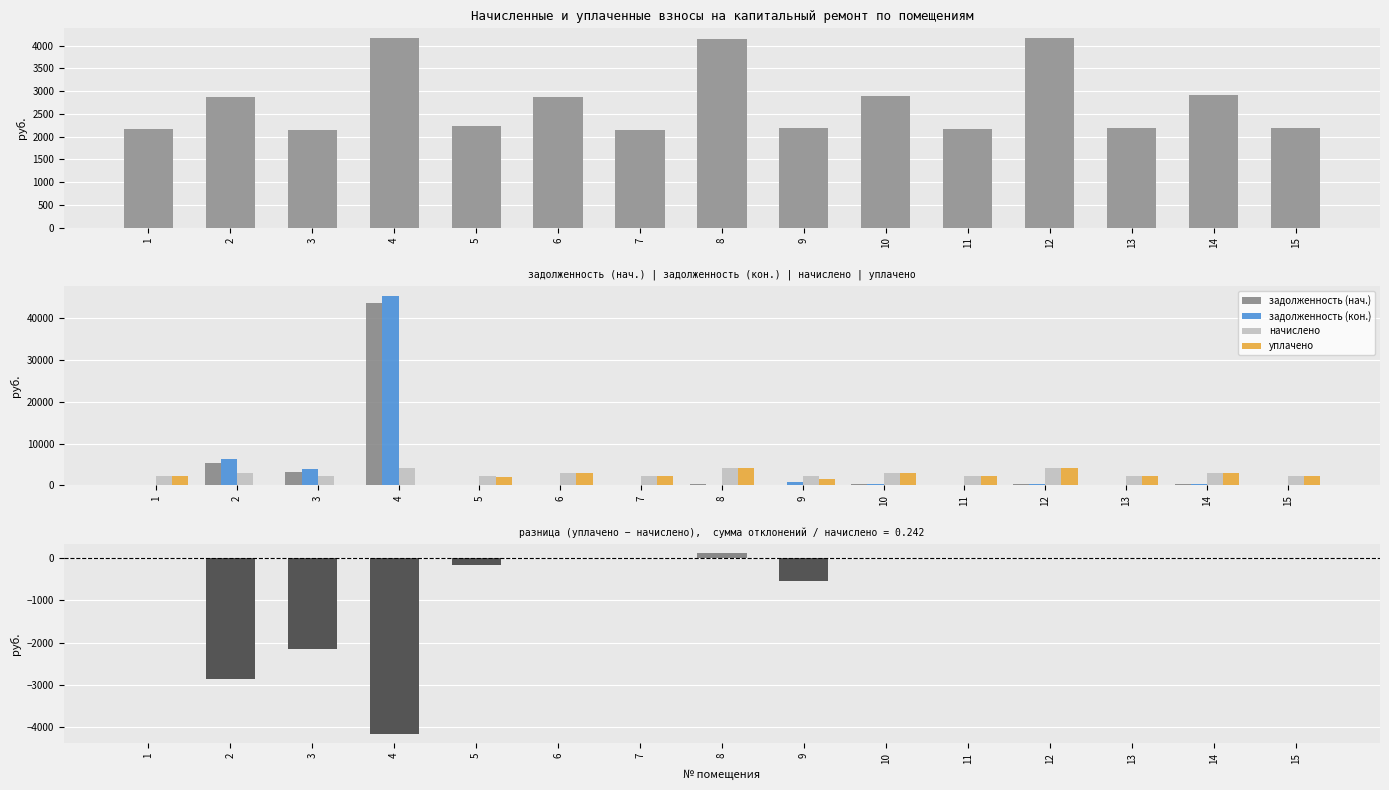

At which label is задолженность (нач.) closest to 21715?

2